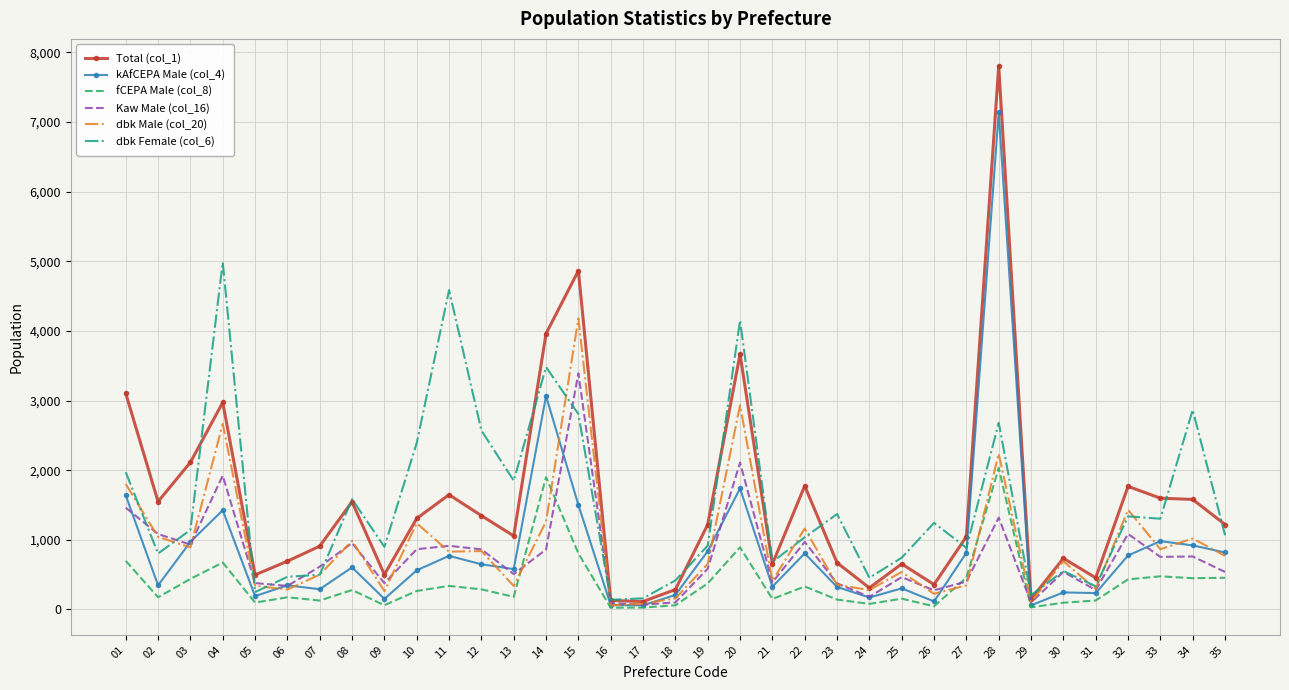

Is the value of dbk Male (col_20) at 35 greater than the value of Kaw Male (col_16) at 01?

No